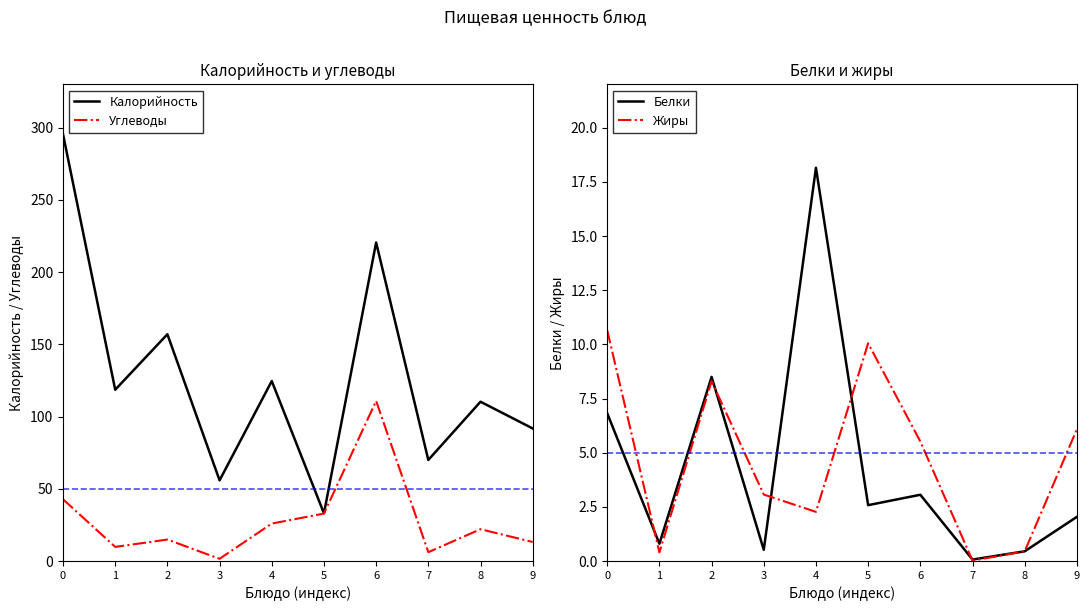

True or false: Калорийность and Углеводы intersect in this chart.

False